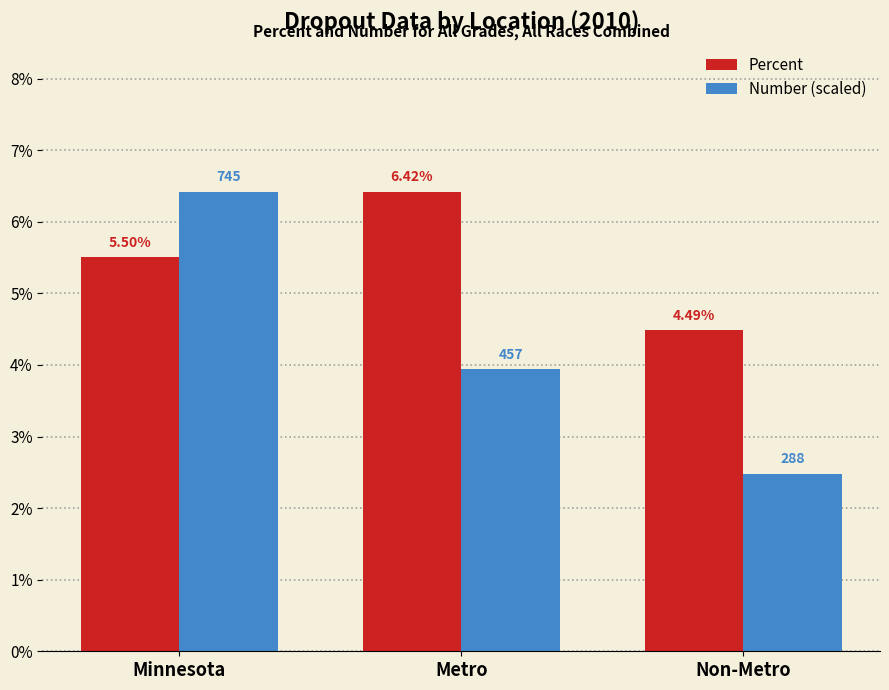

Which category has the lowest value across all series?

Non-Metro